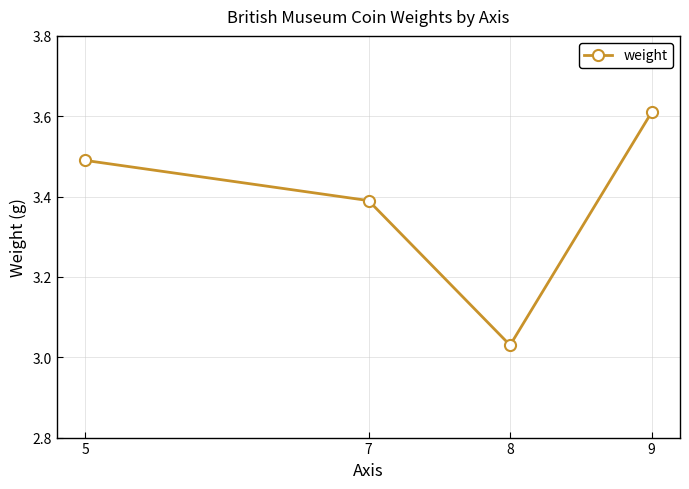

Is this an area chart (filled region under the line)?

No